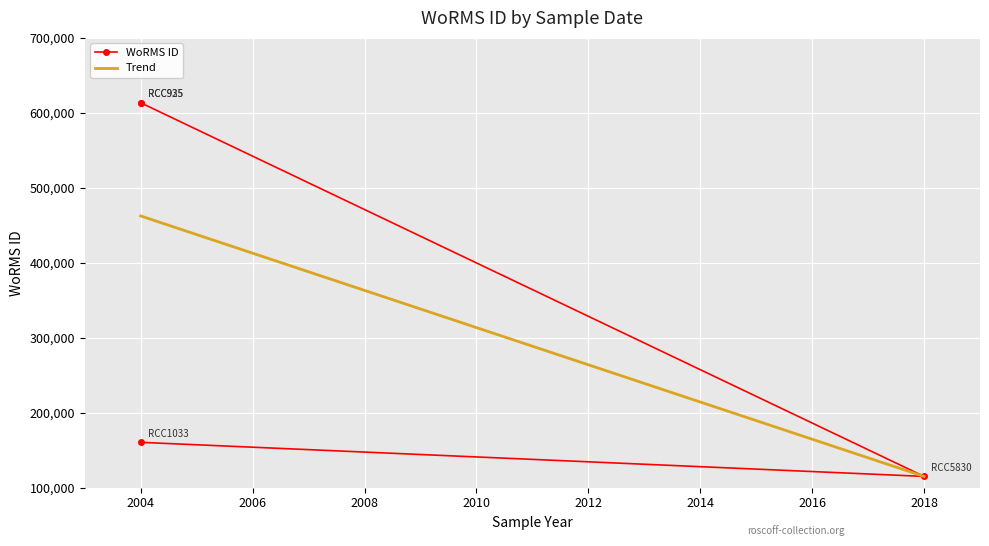

What is the difference between the maximum and minimum values?

498342